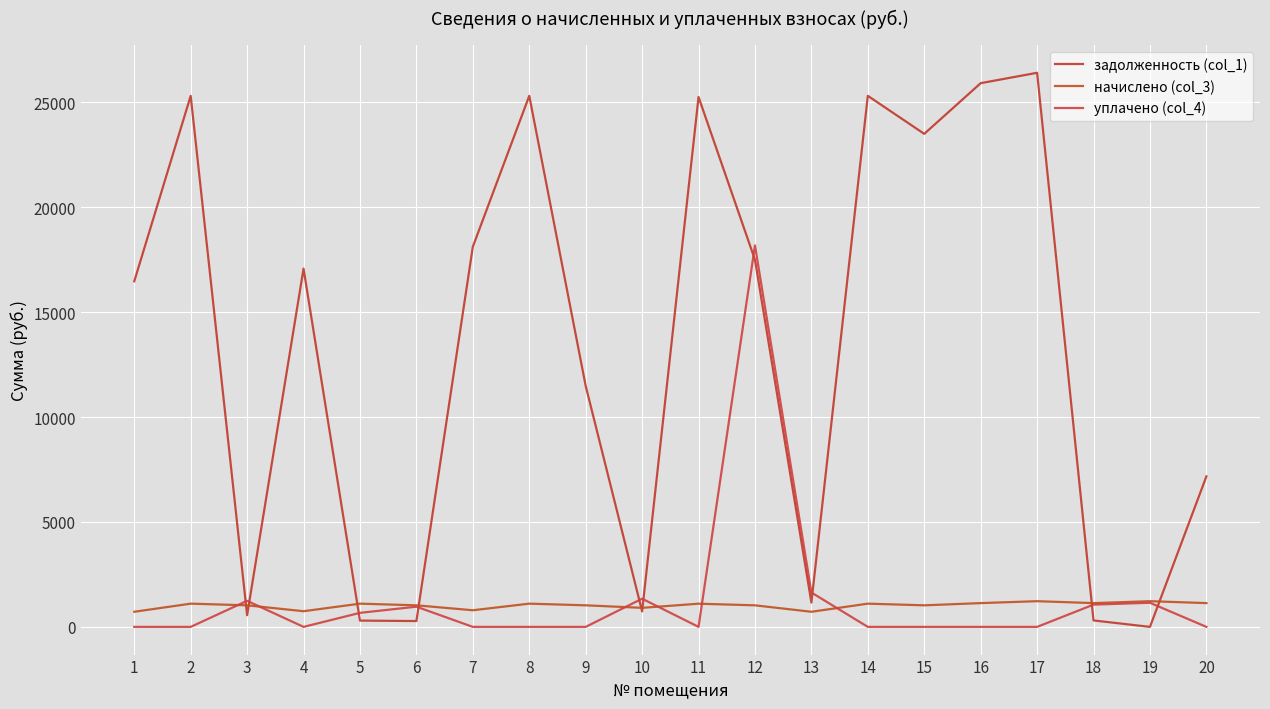

At which label does задолженность (col_1) first exceed 17070?

2